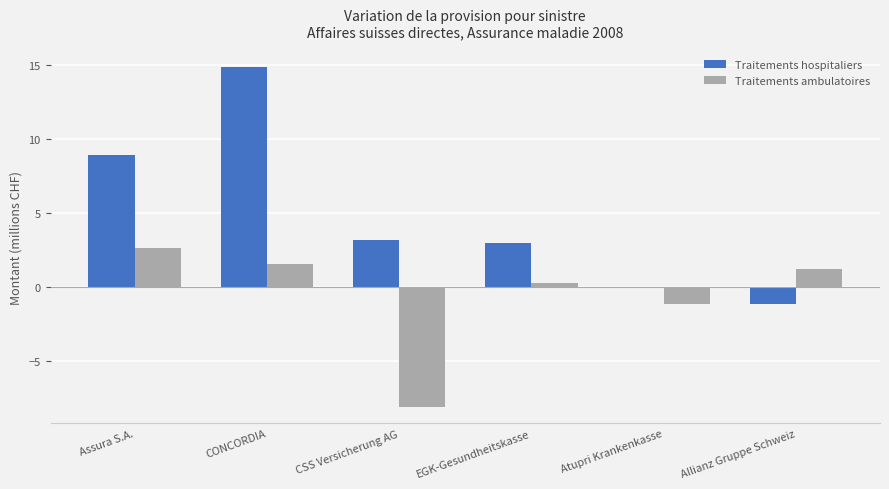

Is the value of Traitements hospitaliers at CONCORDIA greater than the value of Traitements ambulatoires at EGK-Gesundheitskasse?

Yes